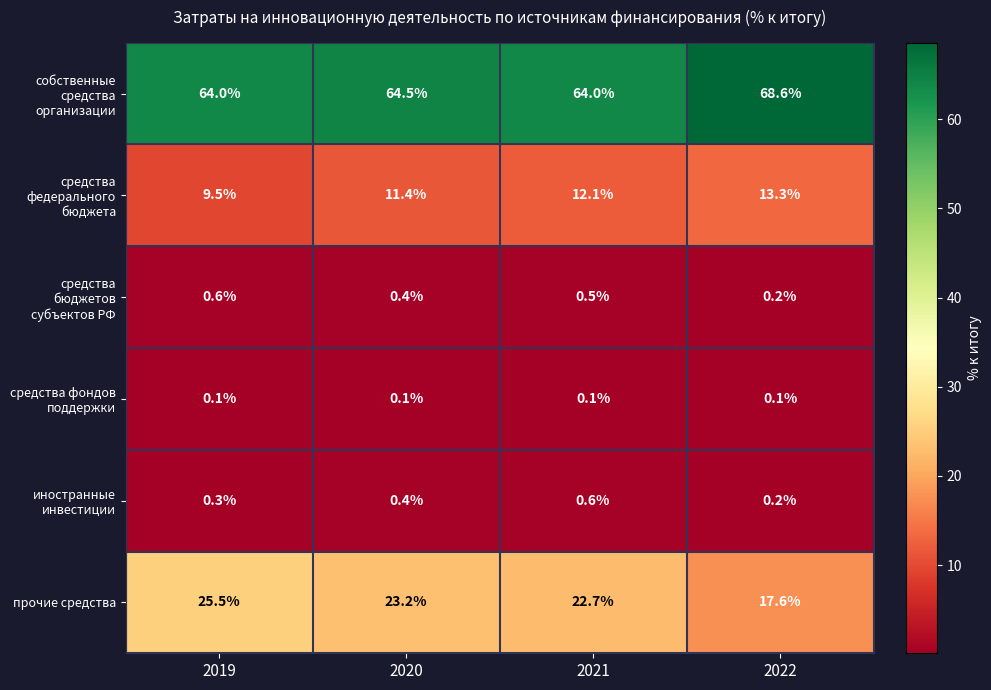

True or false: собственные средства организации has a value of 64.5 at 2020.

True